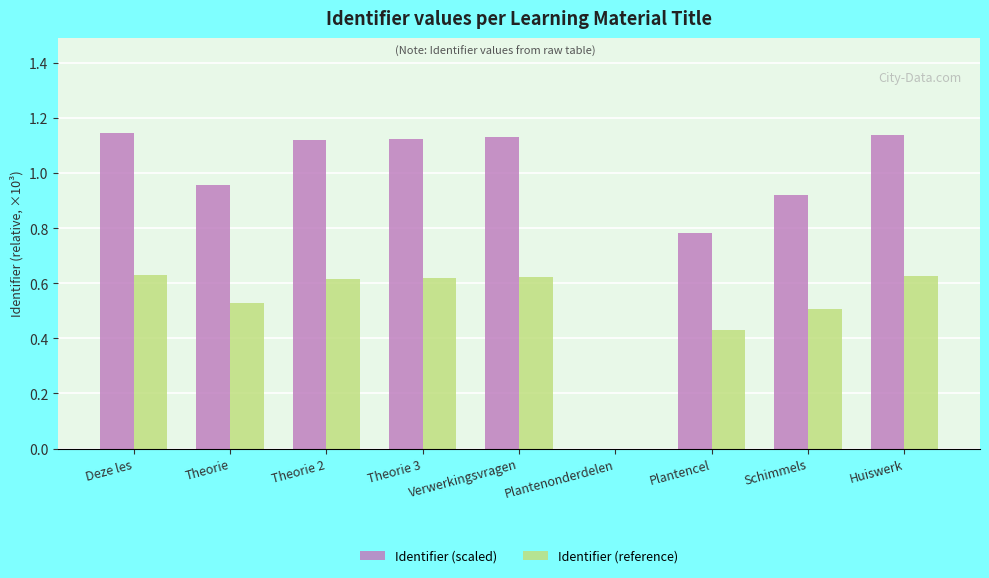

Is the value of Identifier (reference) at Plantencel greater than the value of Identifier (scaled) at Plantencel?

No